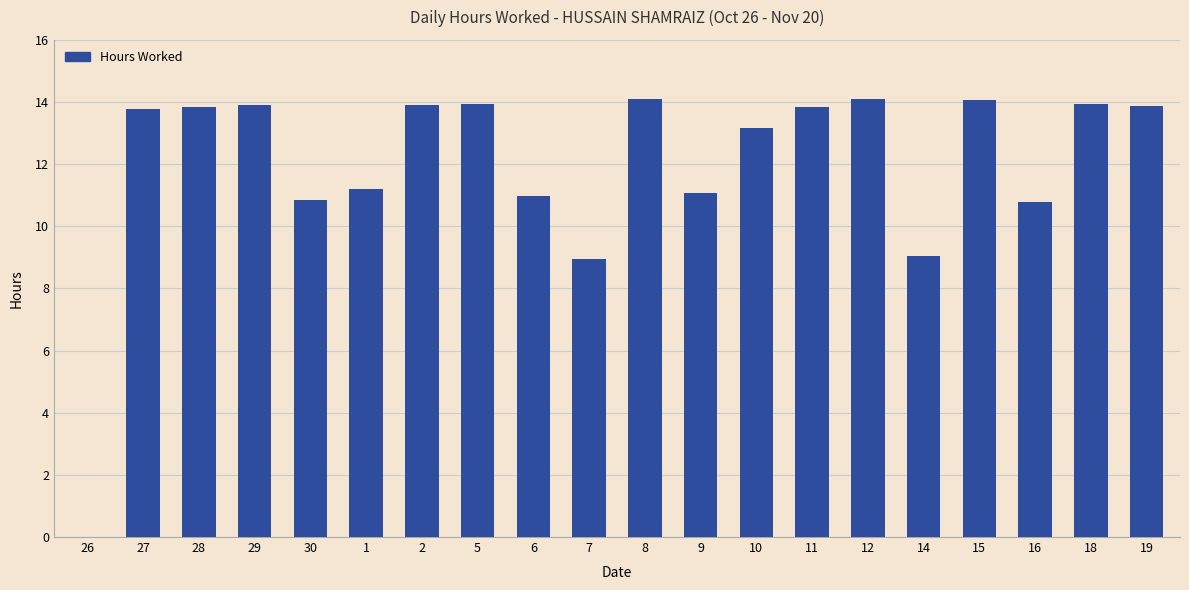

What is the sum of the values at 2 and 11?

27.8